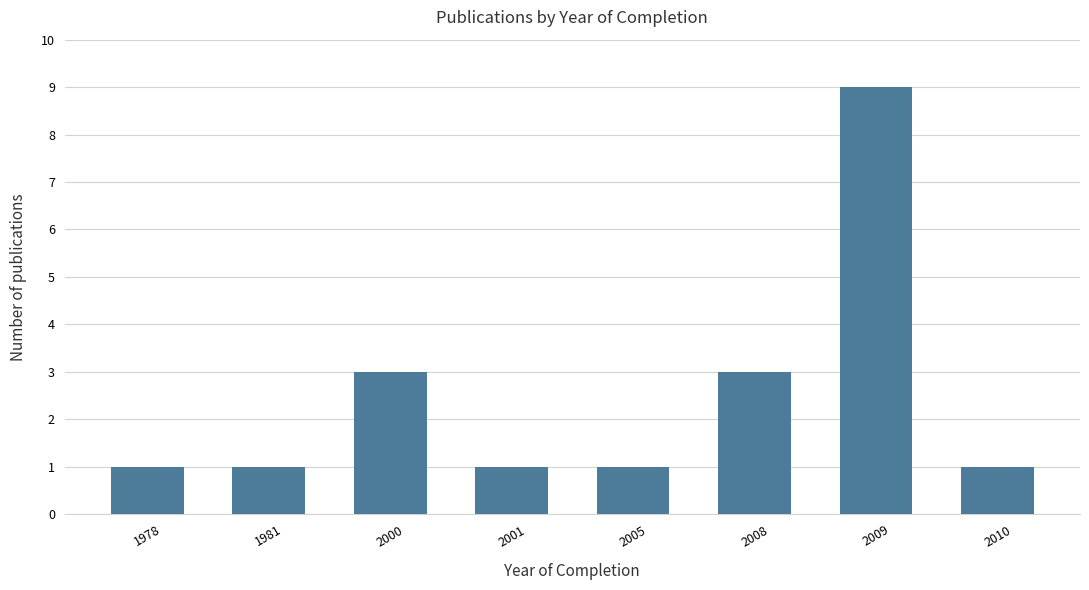

Reading left to right, transcribe all the data shown in this chart.

1978=1	1981=1	2000=3	2001=1	2005=1	2008=3	2009=9	2010=1